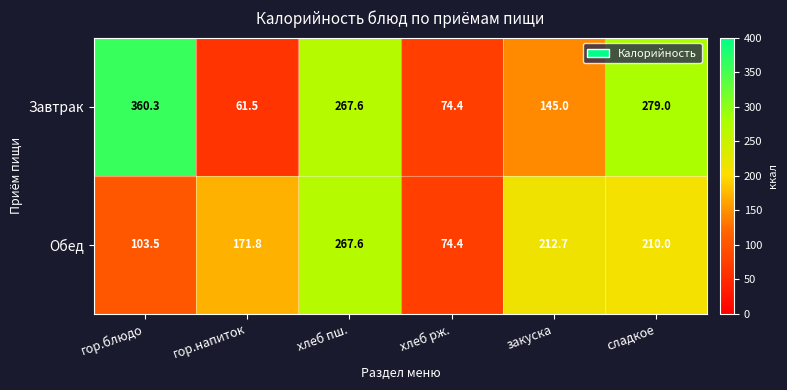

What is the sum of all Обед values?

1040.0